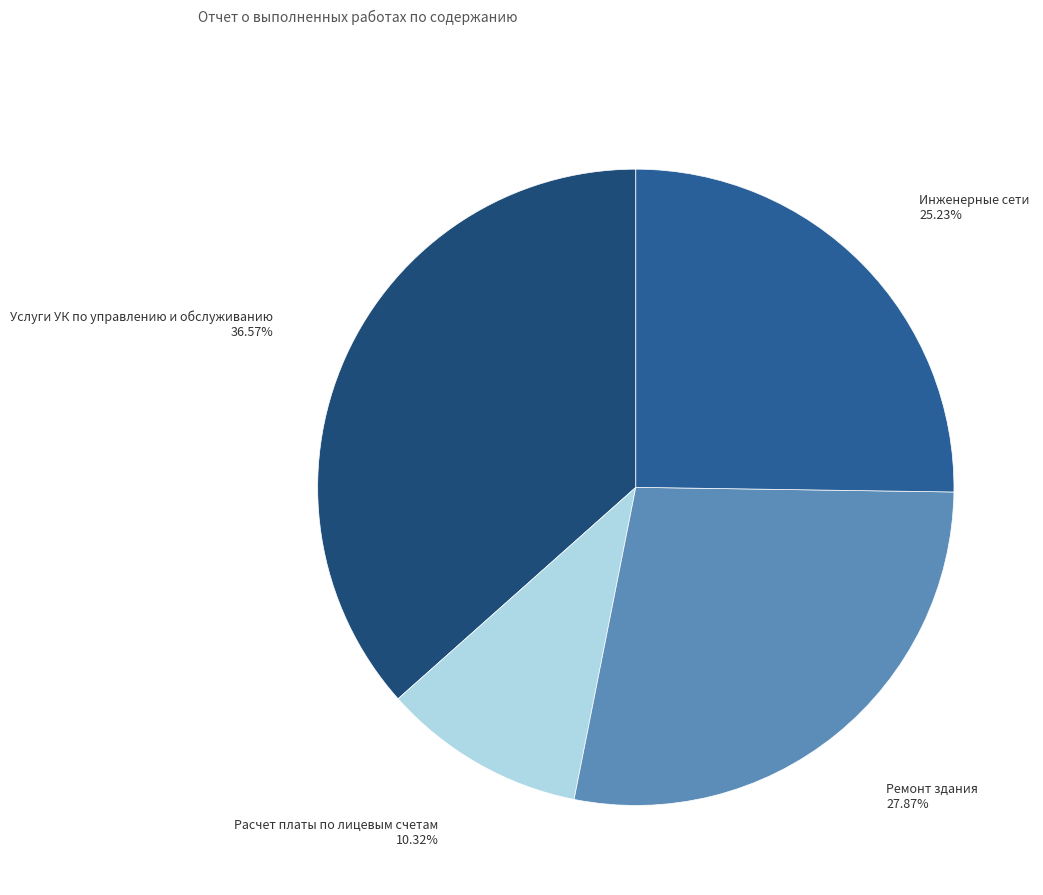

How many slices are in this pie chart?

4